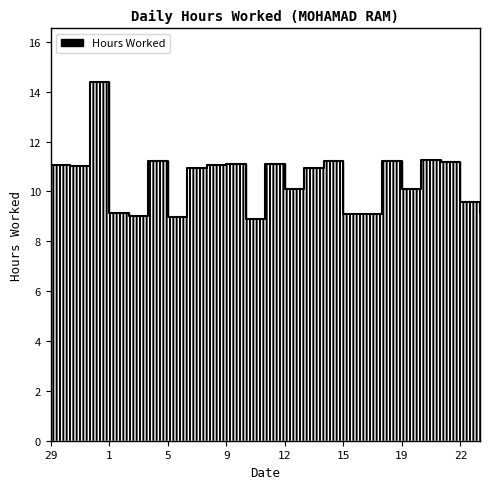

How many data points are above 10?

15